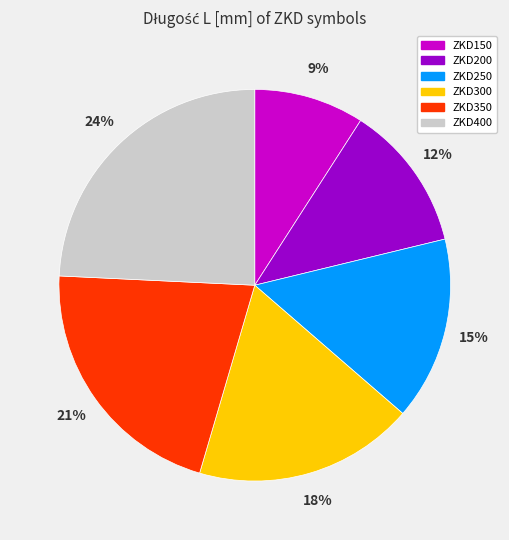

To the nearest percent, what is the average slice percentage?

17%